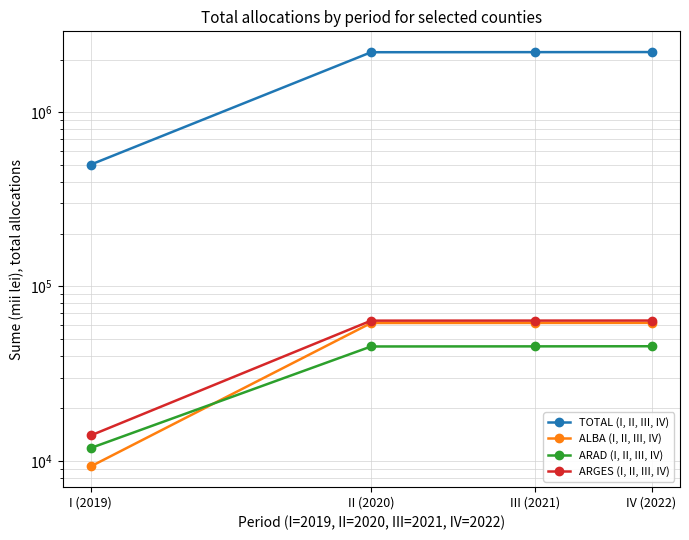

What is the difference between the maximum and second lowest values in the ARAD (I, II, III, IV) series?

136